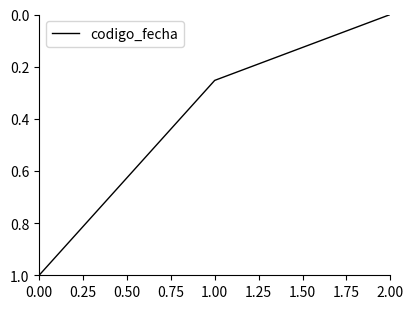

Count the values in the range 0 to 1.

3